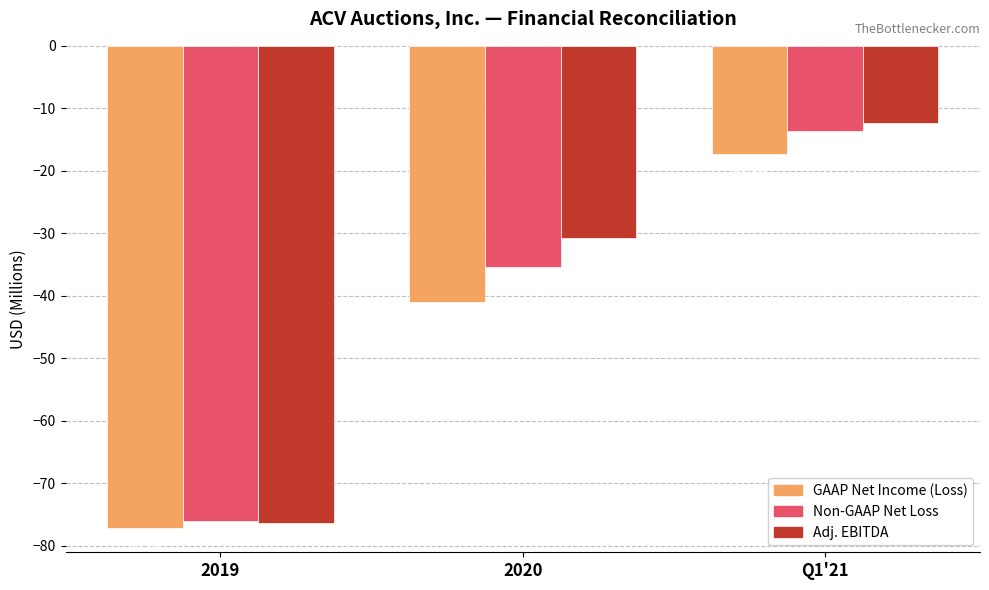

Reading left to right, what are all the values shown in this chart?

GAAP Net Income (Loss): -77.2	-41.0	-17.4
Non-GAAP Net Loss: -76.1	-35.4	-13.7
Adj. EBITDA: -76.4	-30.8	-12.4